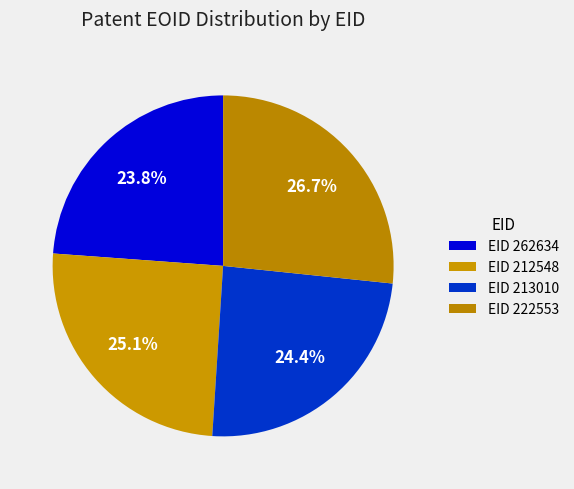

How many segments does this pie chart have?

4